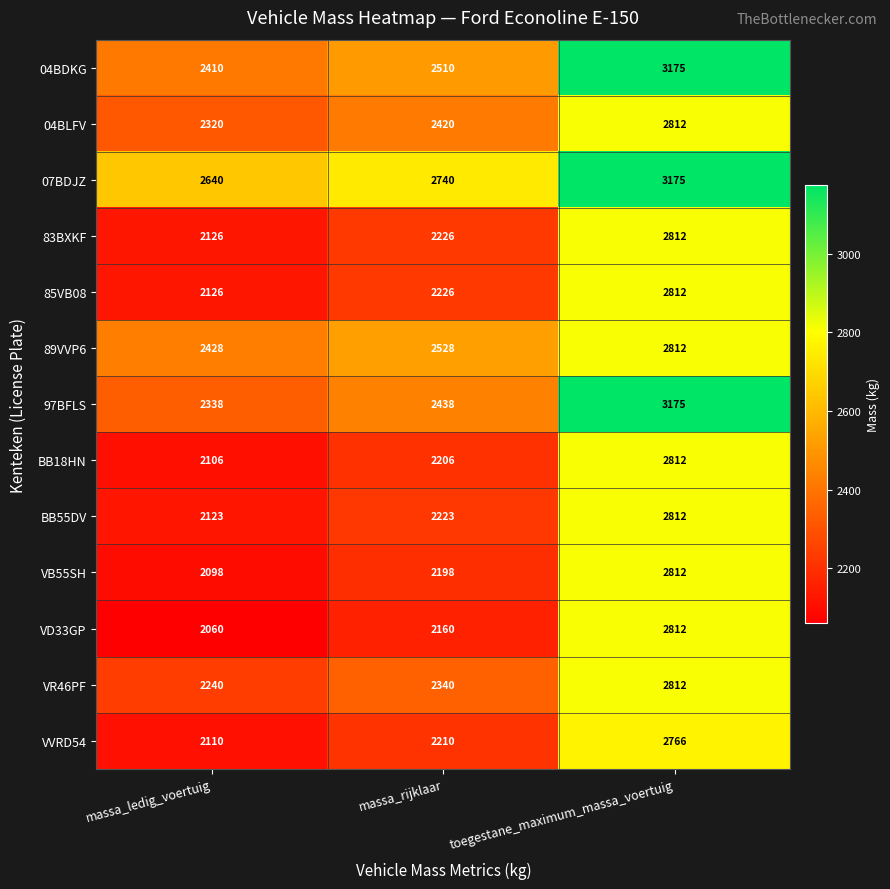

What value does the 85VB08 series have at toegestane_maximum_massa_voertuig, to the nearest 100?

2800